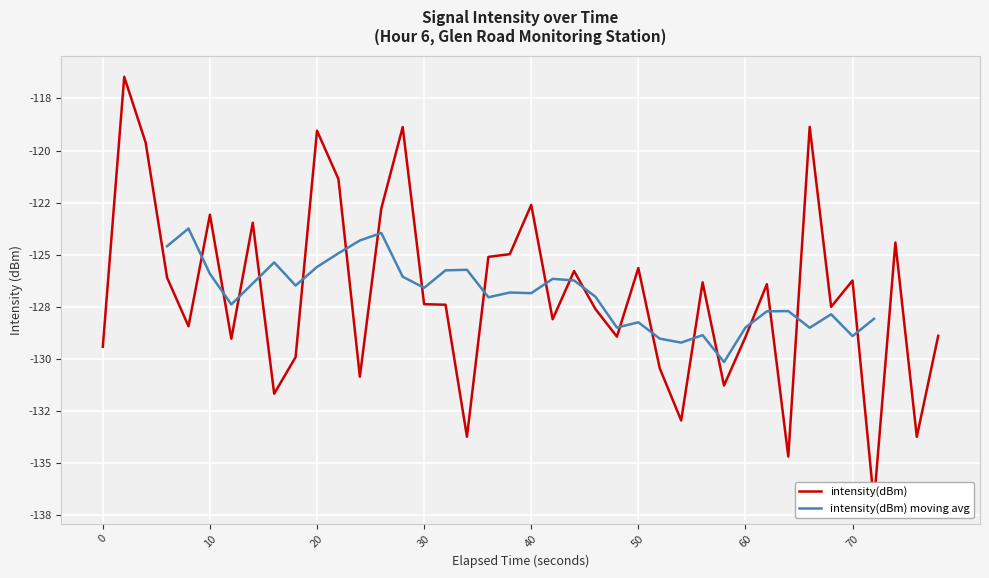

What is the difference between the second highest and minimum values?

18.0